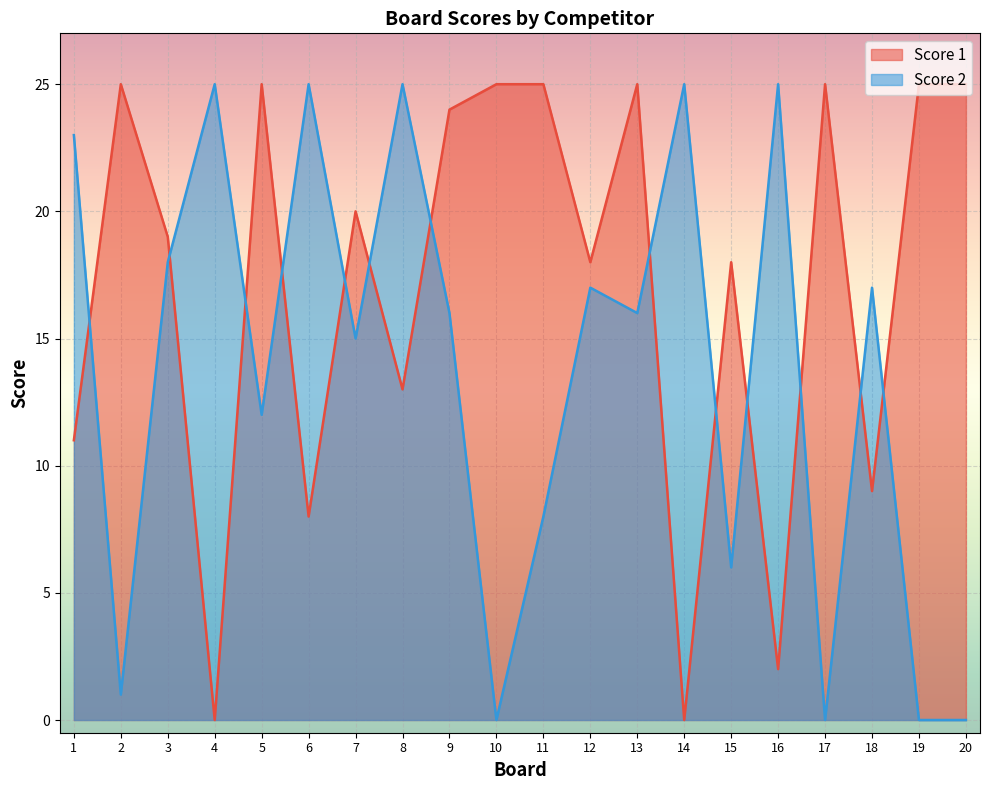

How many lines are shown in the chart?

2